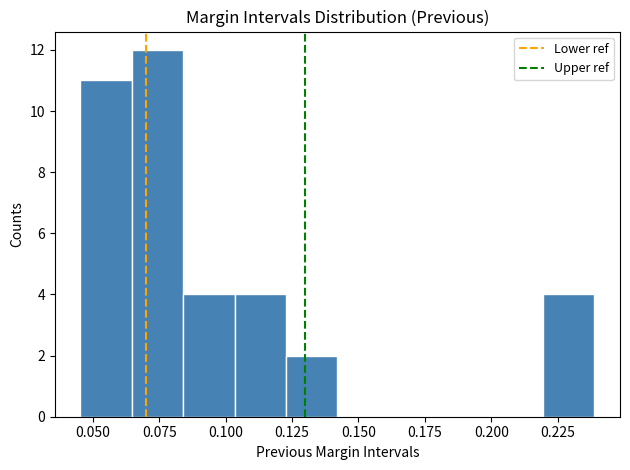

Read against the x-axis, roughly where is the centre of the tallest bar?

0.075